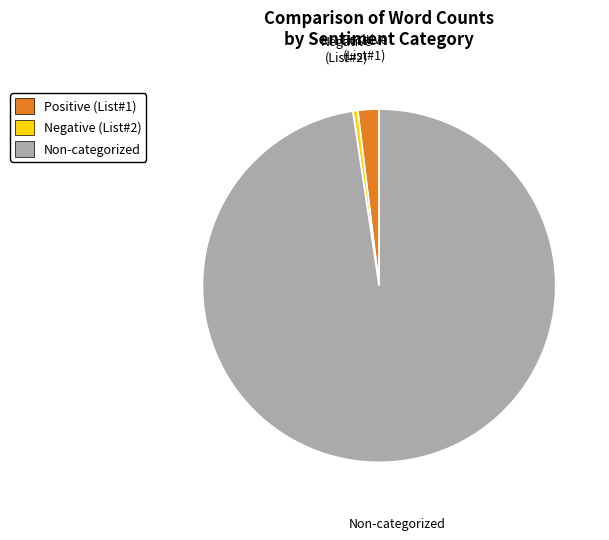

Count the number of slices in the pie.

3